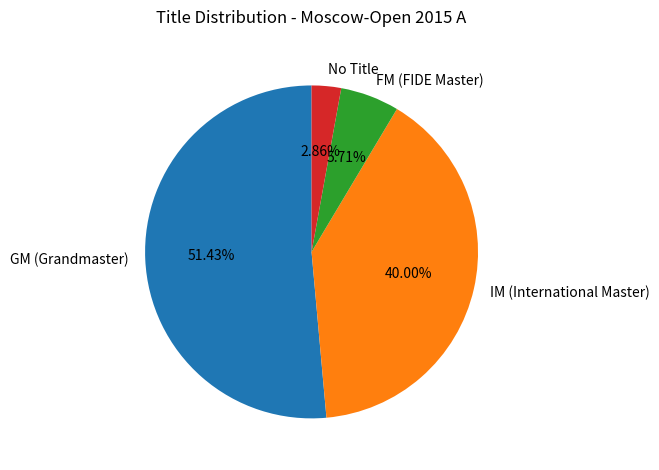

Does any single category account for the majority?

Yes